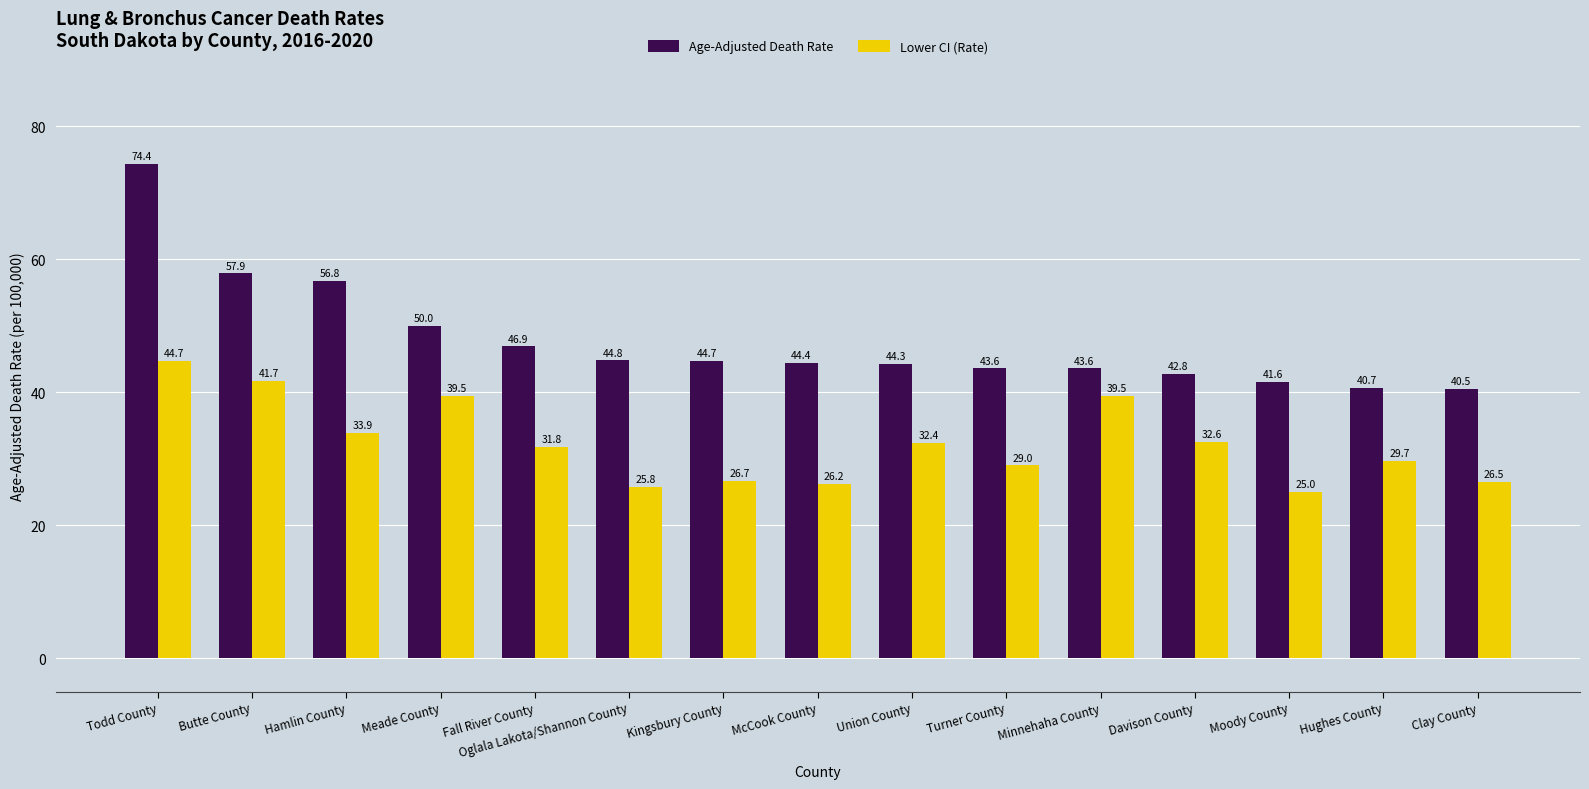

What are all the series names shown in the legend?

Age-Adjusted Death Rate, Lower CI (Rate)